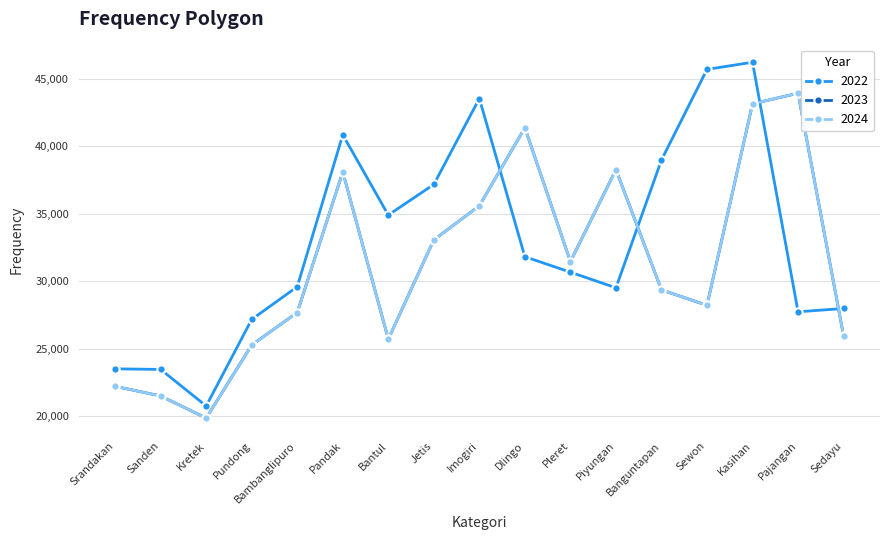

Is this an area chart (filled region under the line)?

No